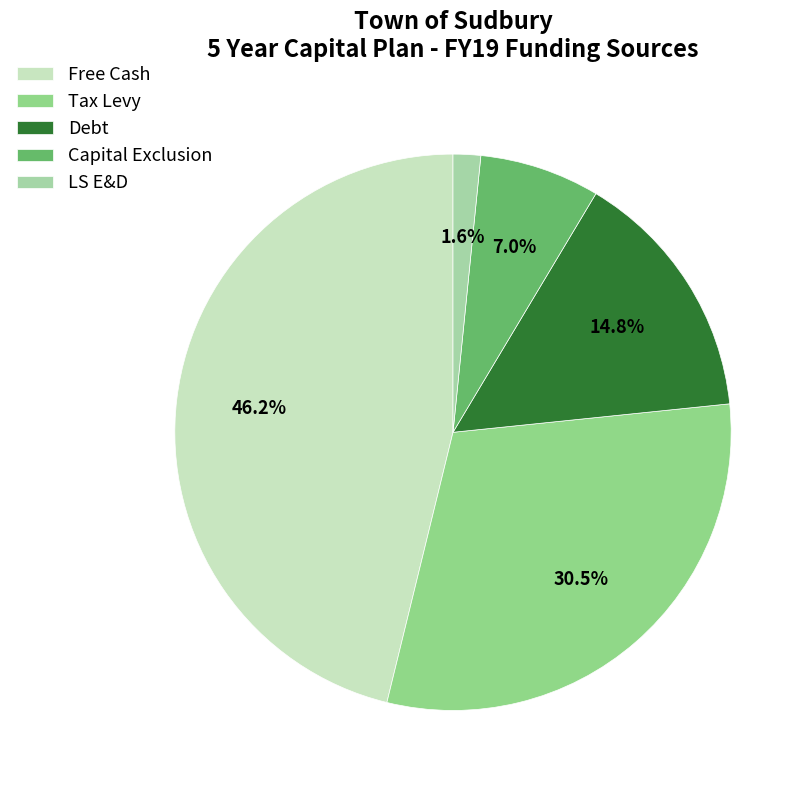

What is the change in value from Capital Exclusion to LS E&D?

-675000